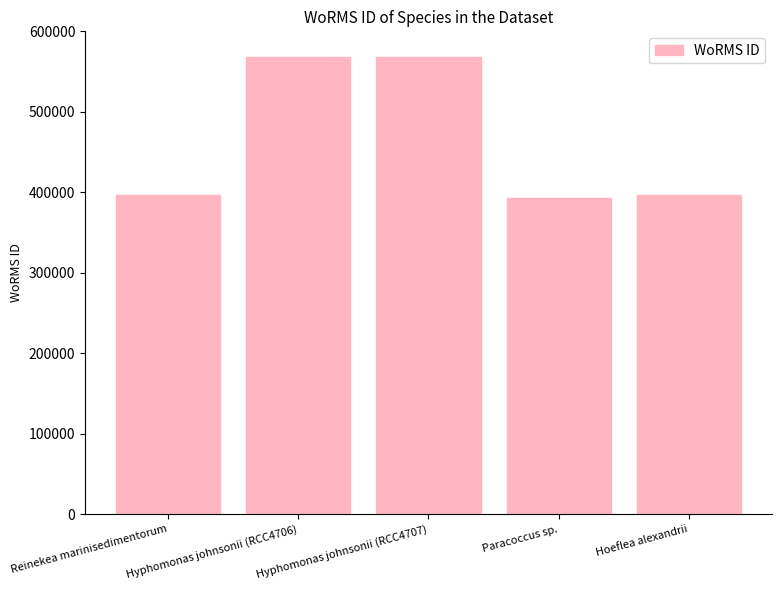

What is the maximum value shown in the chart?

567587